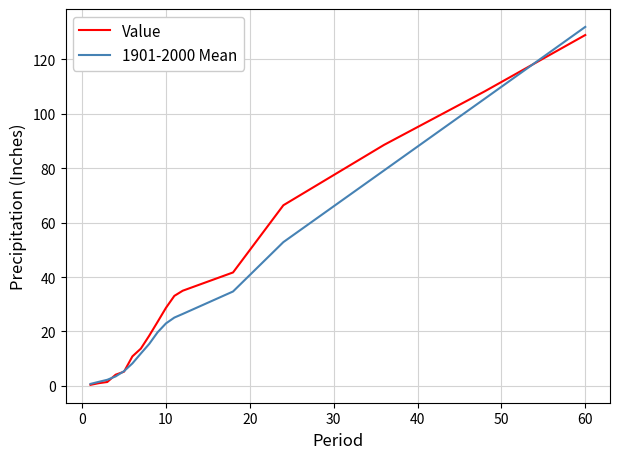

Which series has the widest spread of values?

1901-2000 Mean